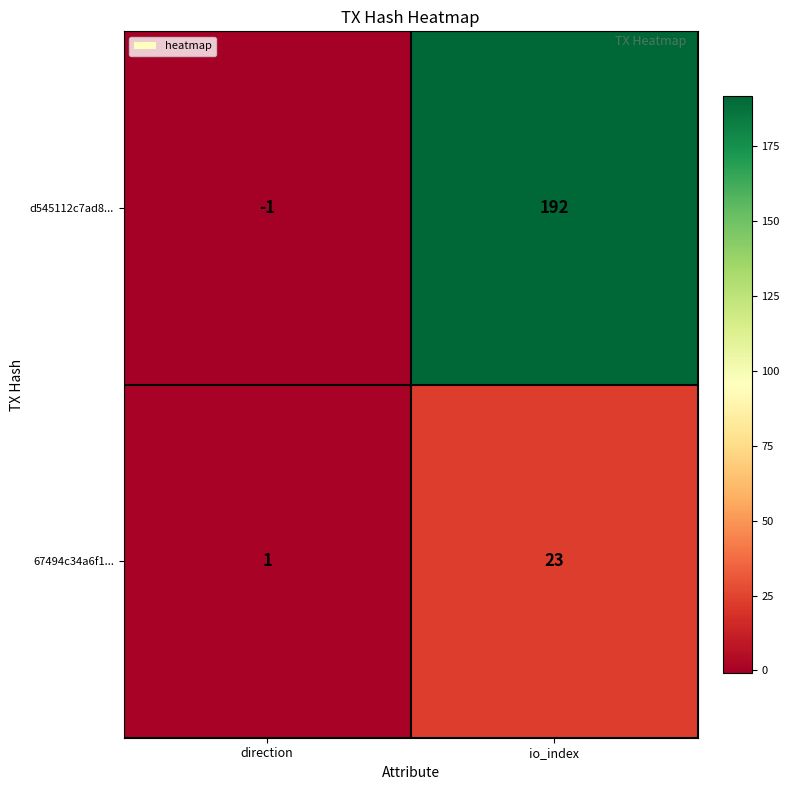

Is it true that d545112c7ad8... equals -1 at direction?

True